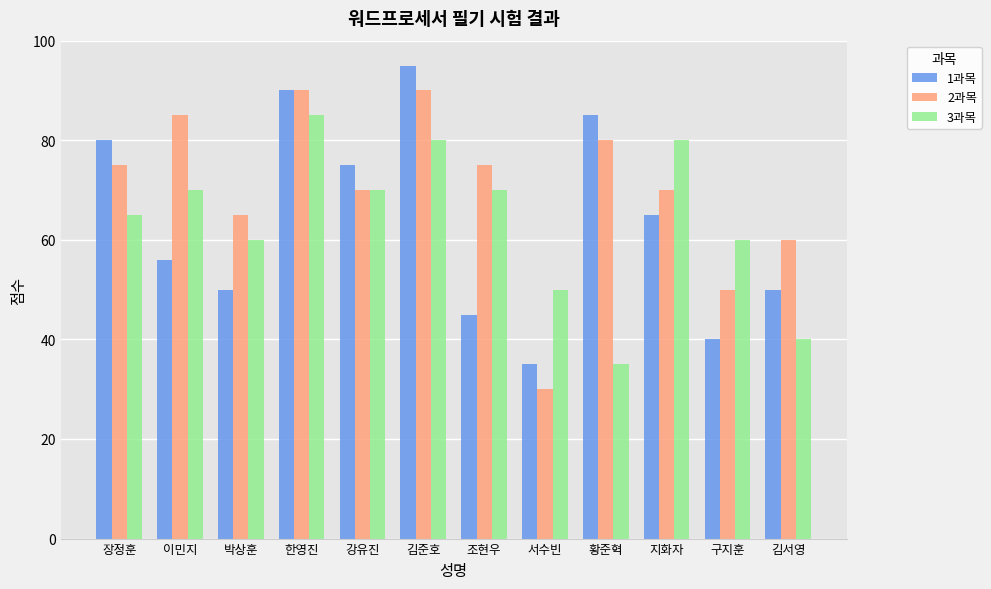

What value does the 1과목 series have at 박상훈, to the nearest 10?

50